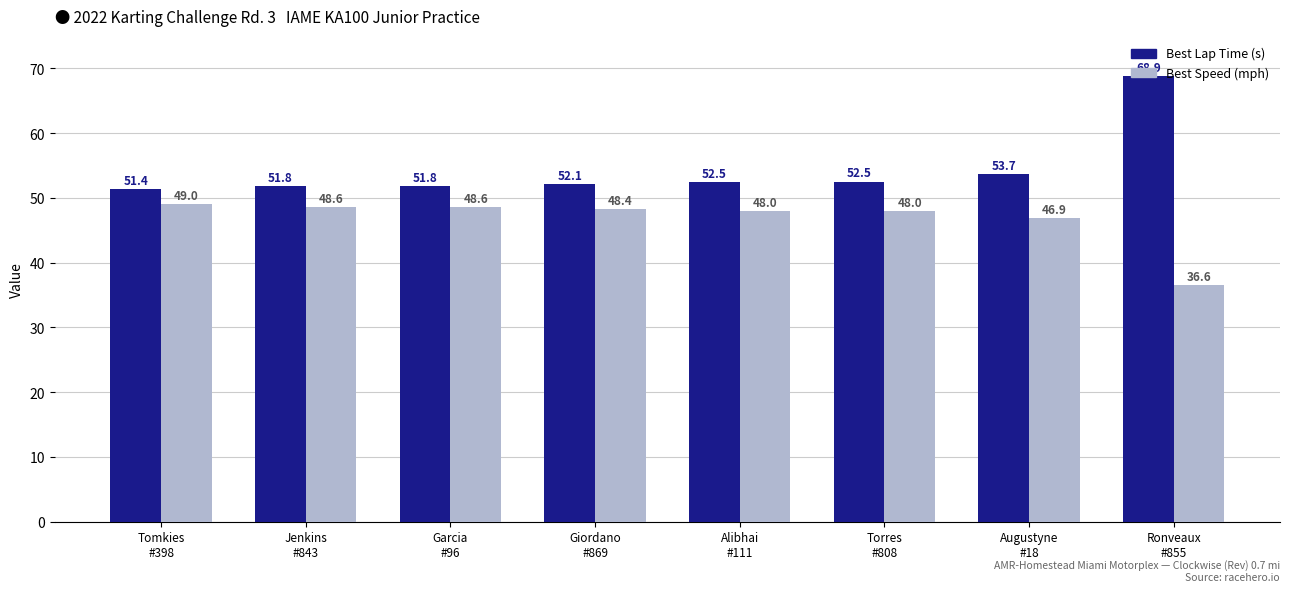

How many data points in Best Lap Time (s) are less than 52?

3